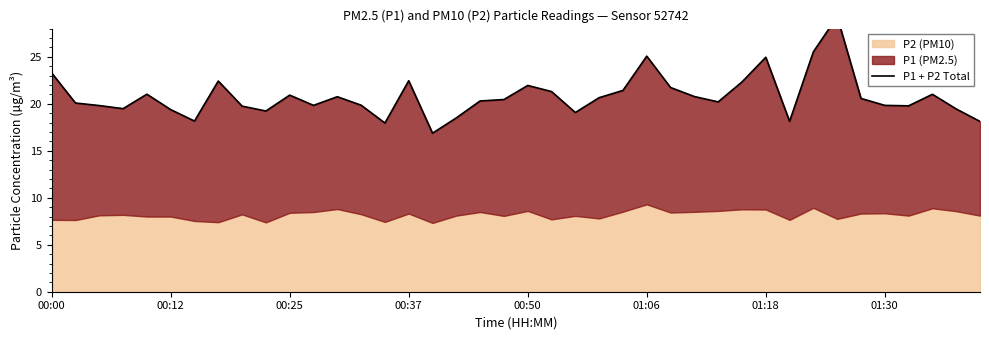

Reading left to right, what are all the values shown in this chart?

23.3	20.1	19.8	19.5	21.0	19.4	18.2	22.4	19.8	19.2	20.9	19.8	20.8	19.9	17.9	22.5	16.9	18.5	20.3	20.5	21.9	21.3	19.1	20.6	21.4	25.1	21.7	20.8	20.2	22.3	24.9	18.1	25.5	29.3	20.6	19.8	19.8	21.0	19.5	18.1